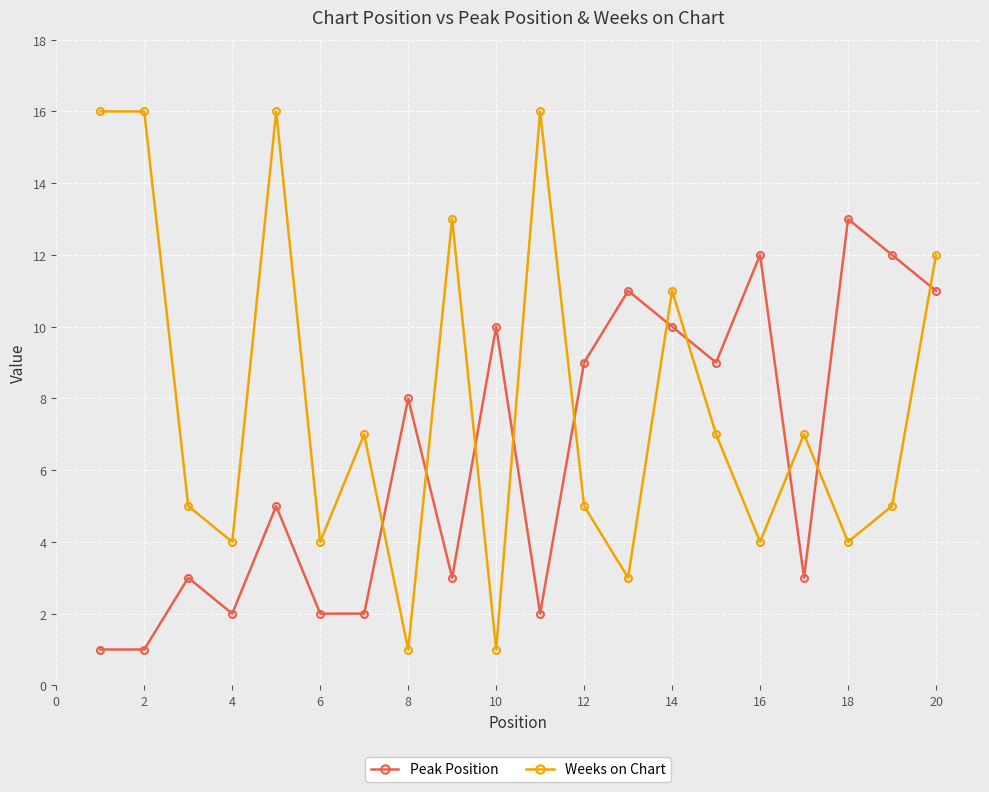

What are all the series names shown in the legend?

Peak Position, Weeks on Chart